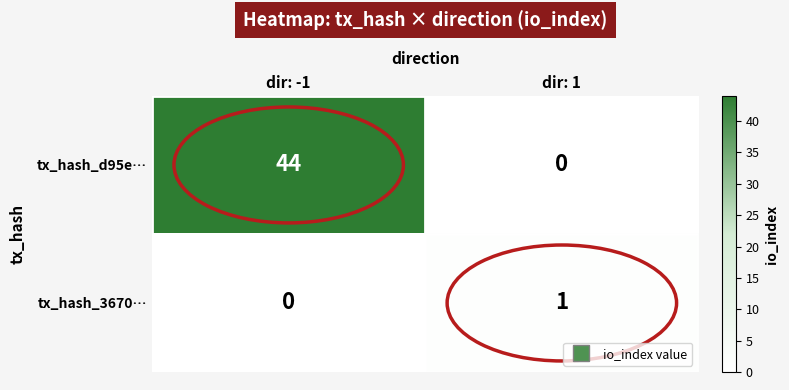

True or false: tx_hash_d95e… has a value of 0 at dir: 1.

True